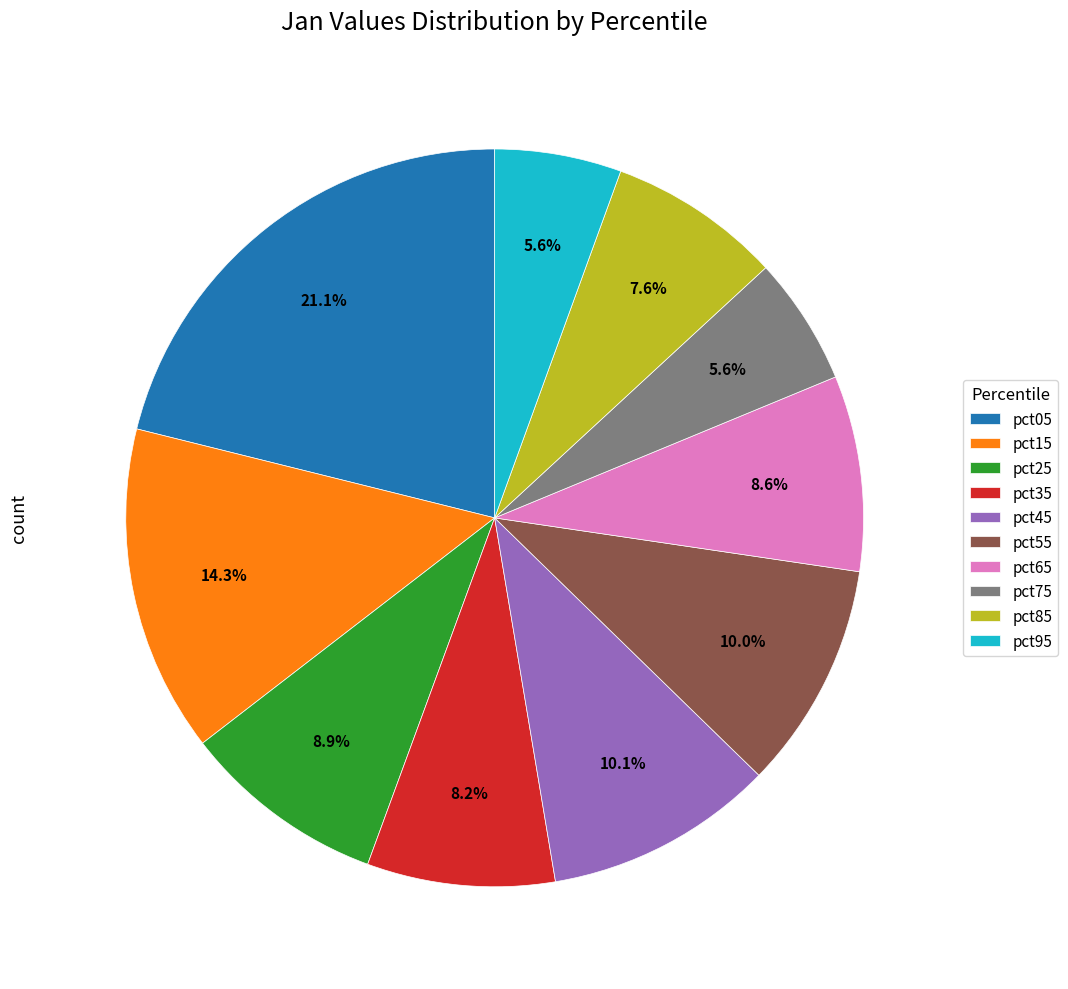

How much of the chart is everything except pct15?

85.7%